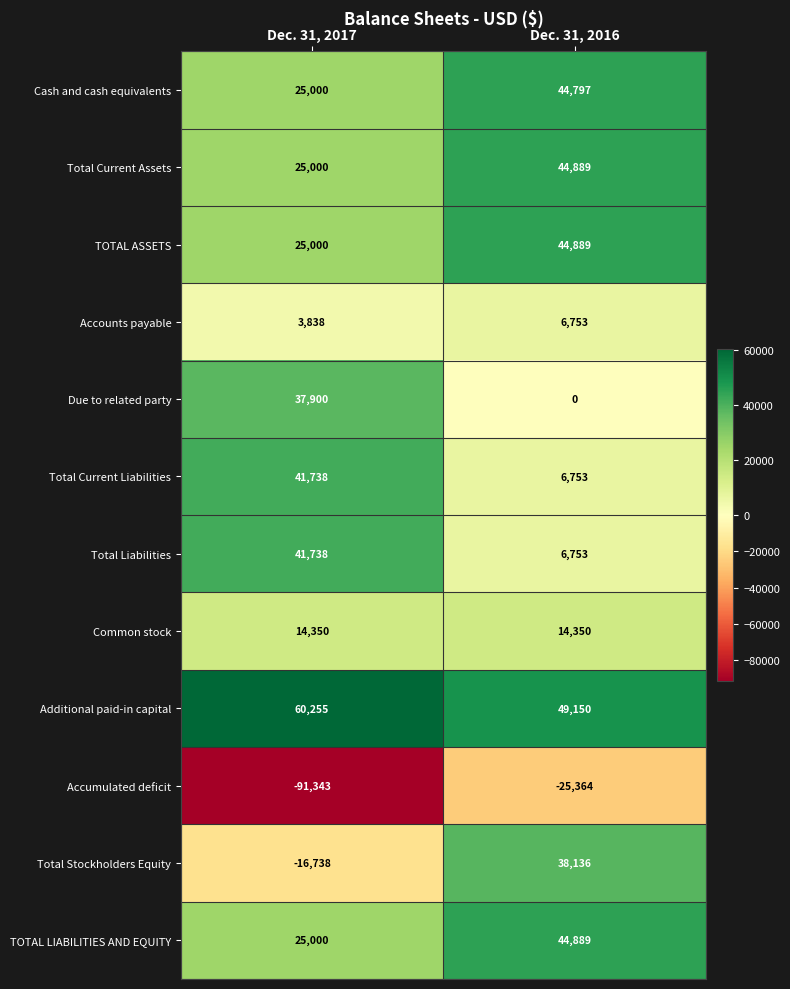

At which label does Due to related party reach its peak?

Dec. 31, 2017